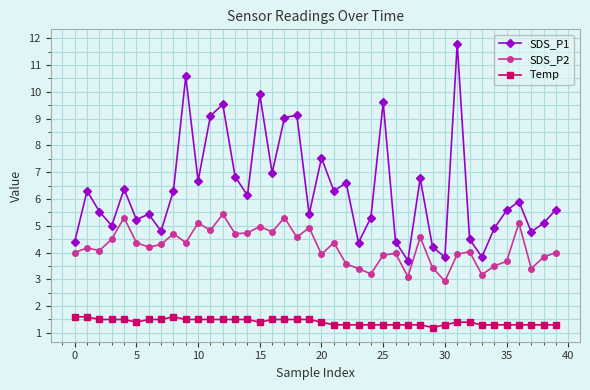

What is the greatest value displayed?

11.8